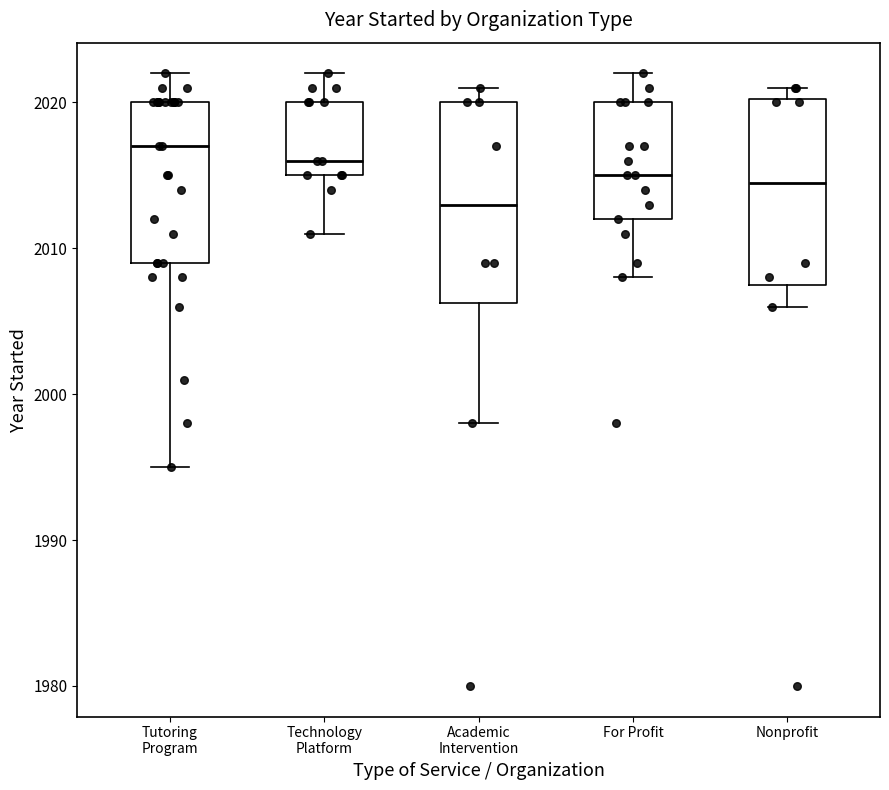

Which box is the tallest, from its lower edge to its upper edge?

Academic Intervention